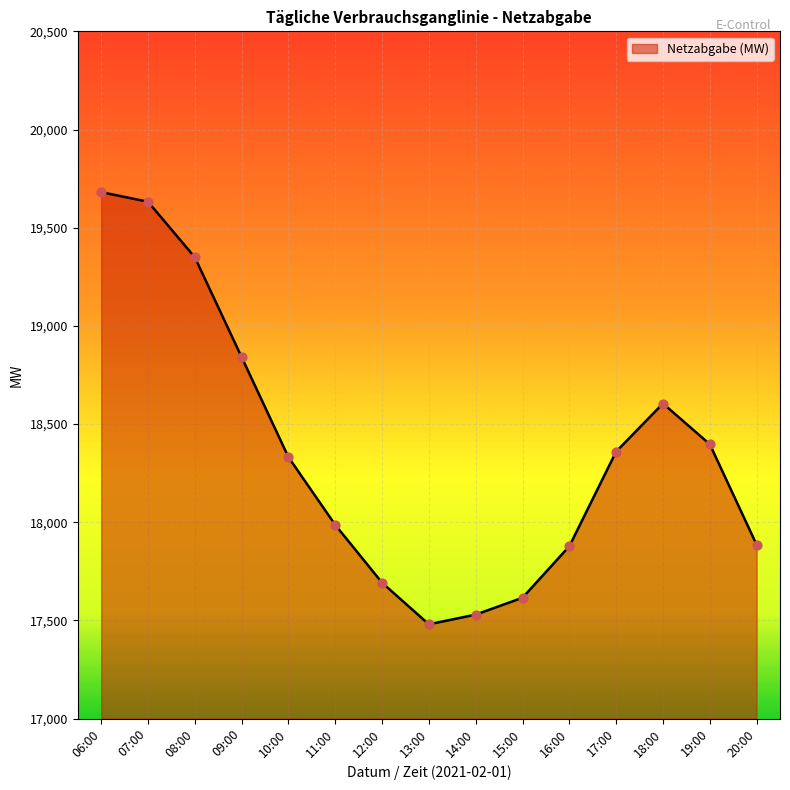

What is the change in value from 12:00 to 19:00?

+705.3